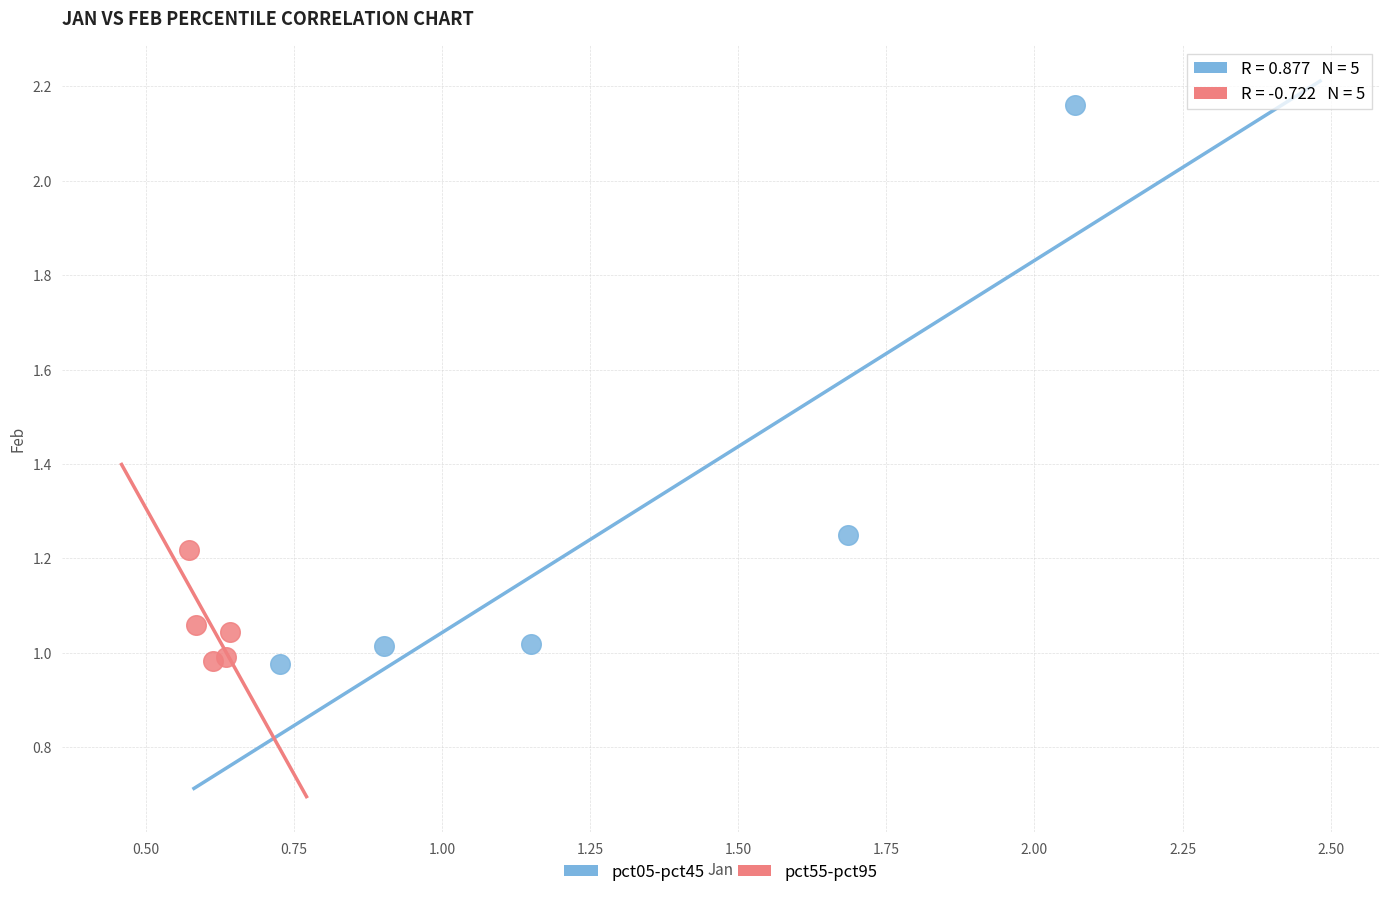

Which series reaches the maximum Y coordinate?

pct05-pct45